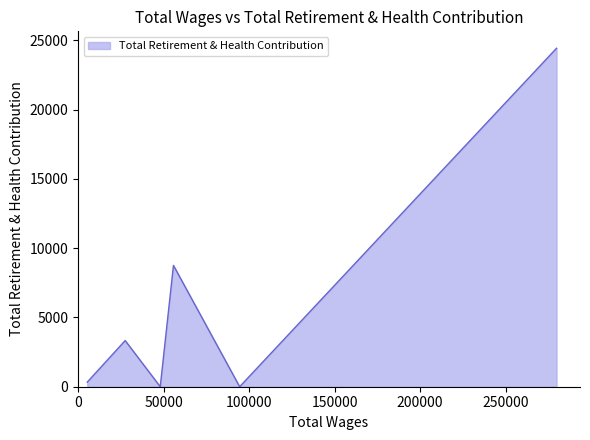

Count the number of categories in the chart.

6